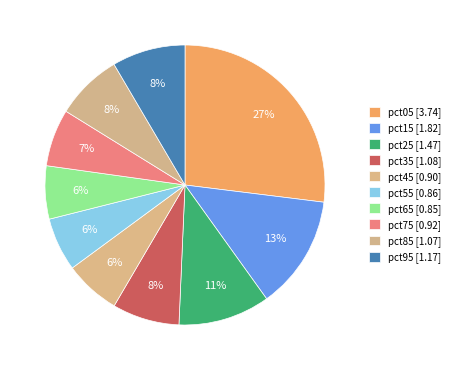

Combined, what portion of the pie is pct75 and pct25?

17.2%